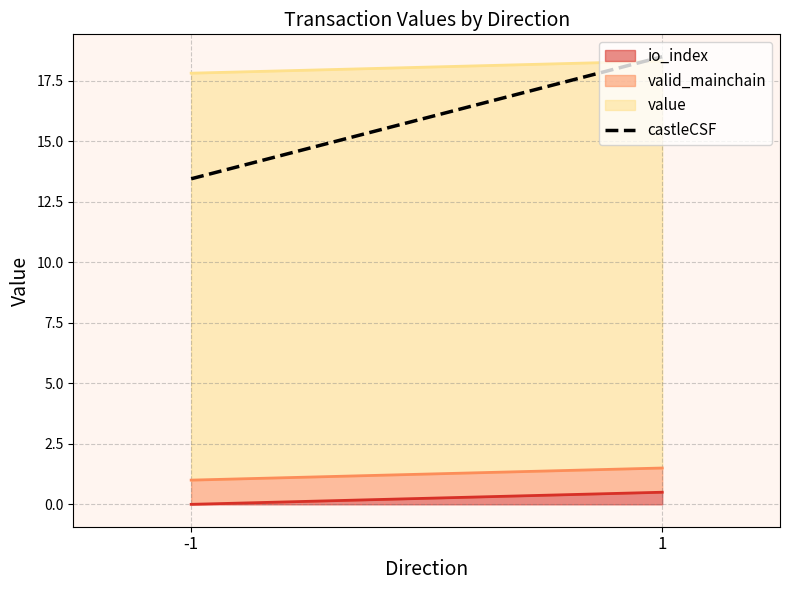

The chart shows a value of 18.5 at 1. True or false?

True